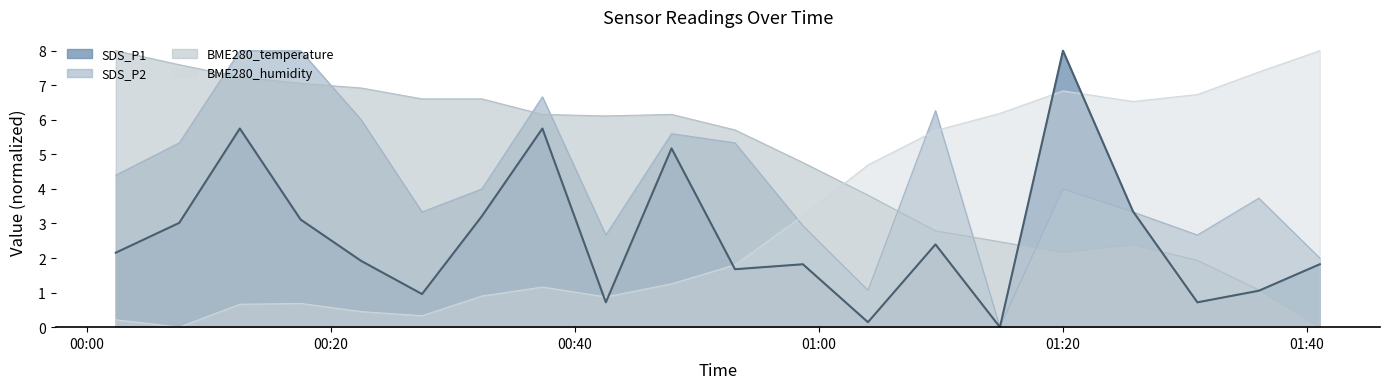

What is the sum of all BME280_humidity values?

63.6